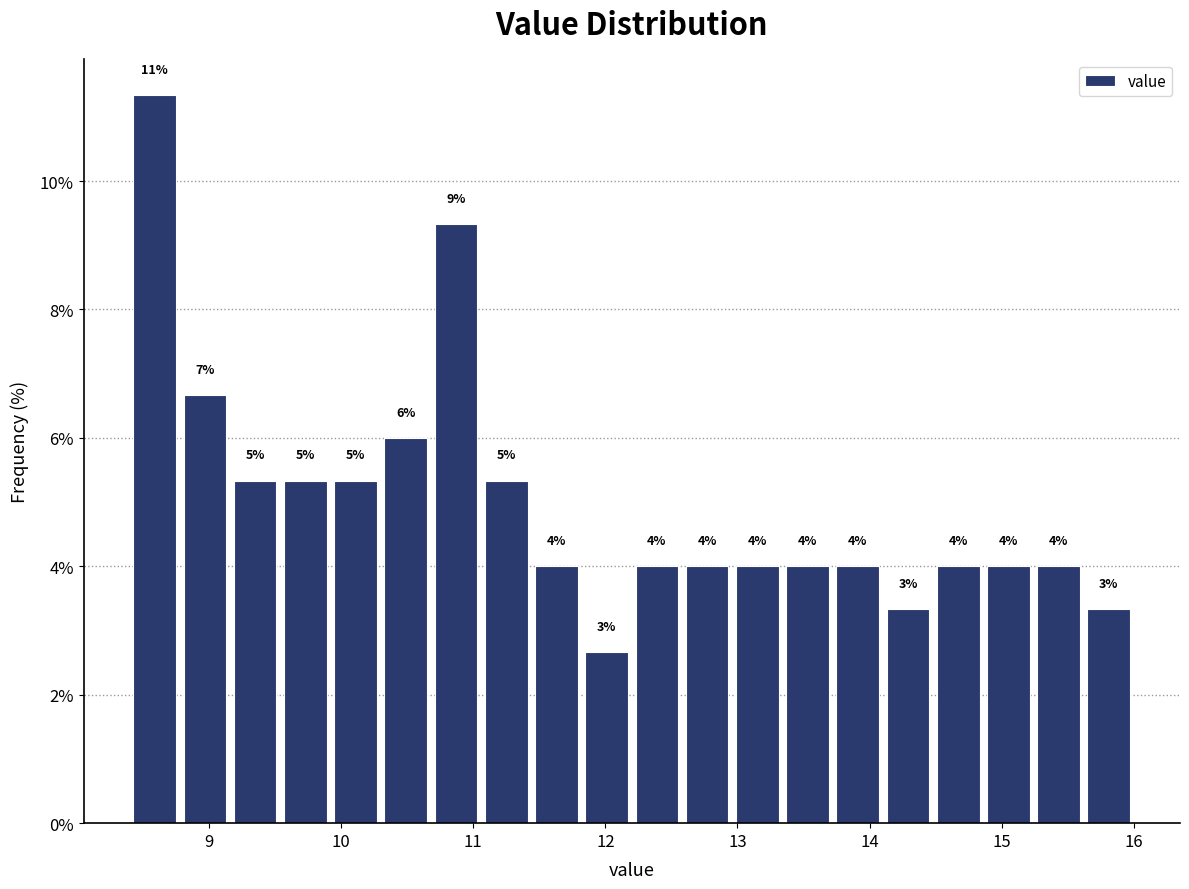

Read against the x-axis, roughly where is the centre of the tallest bar?

8.6